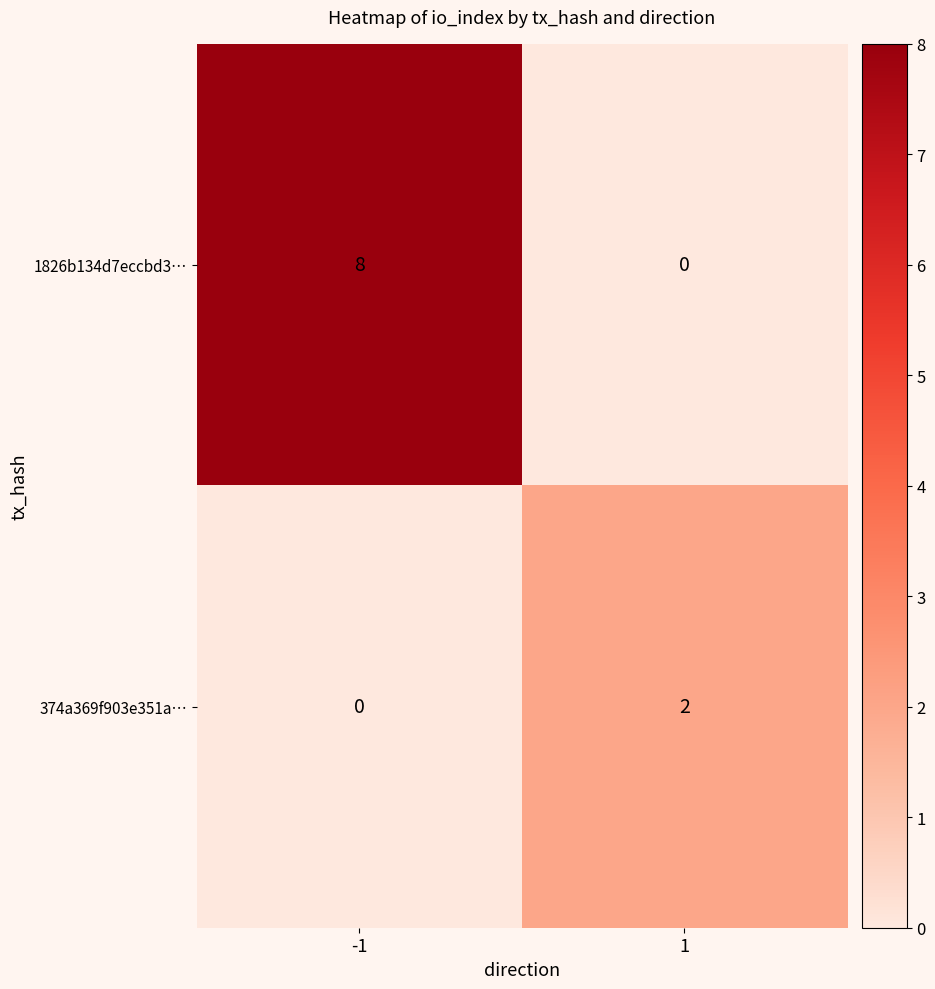

How many values in the 1826b134d7eccbd3… series are below 8?

1